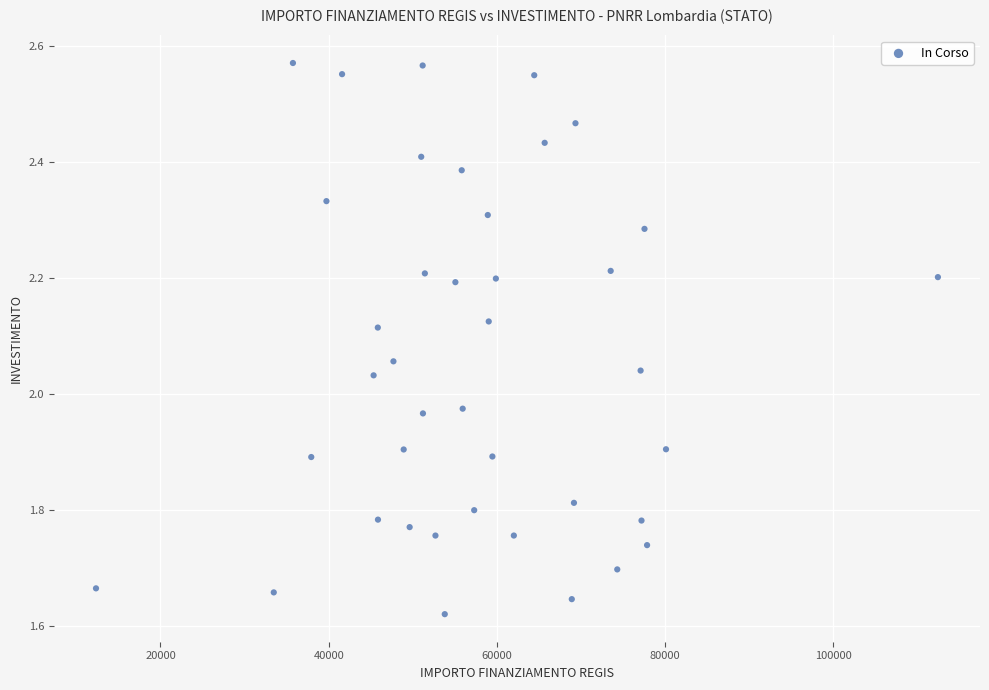

What is the range of X values (max minus min)?

100077.6